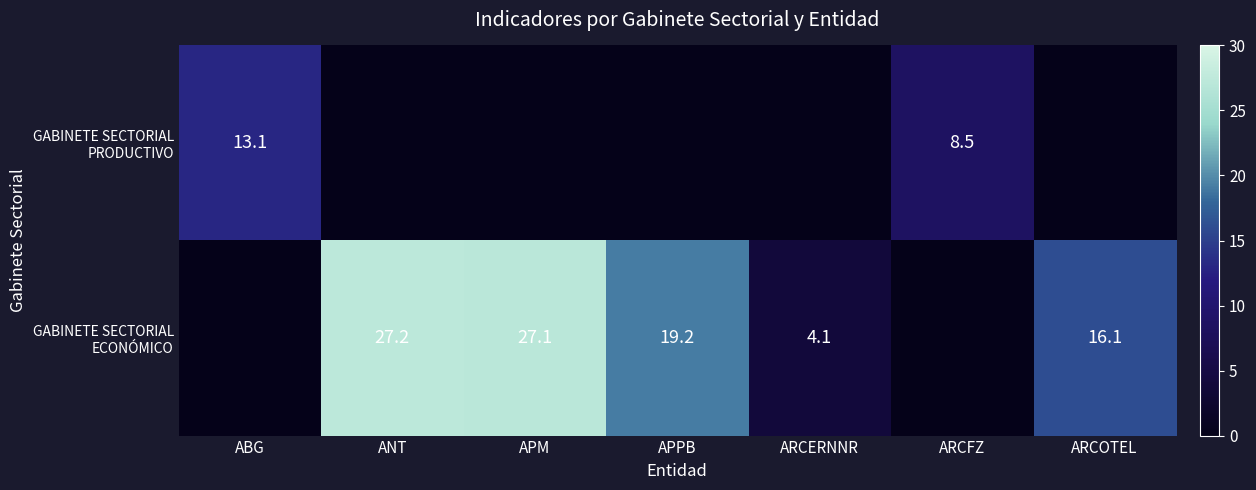

What is the sum of the GABINETE SECTORIAL ECONÓMICO values at ANT and ARCERNNR?

31.3